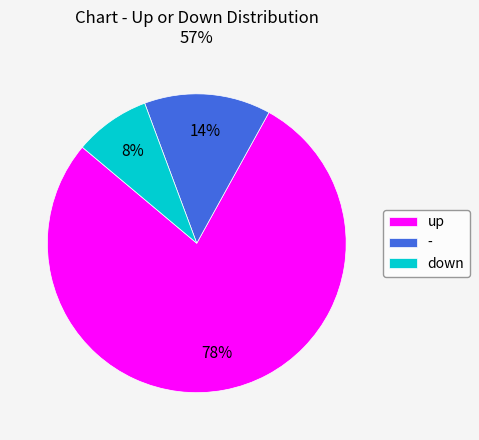

What is the majority slice?

up